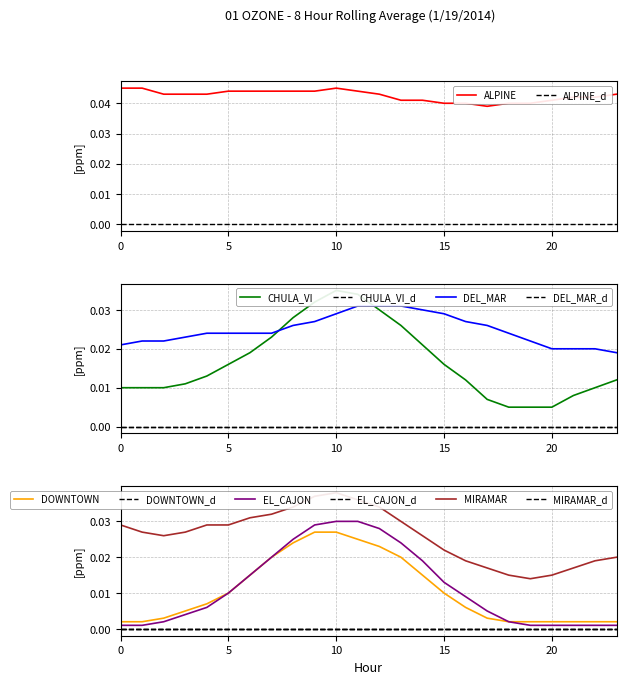

Between 0 and 2, which series saw the biggest shift?

MIRAMAR